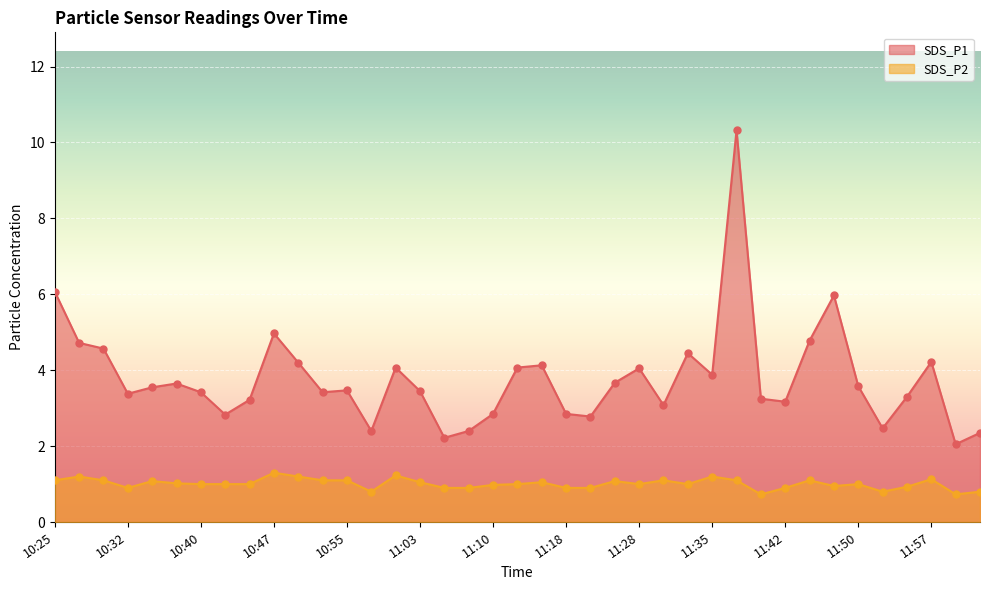

What is the total value across all series at 10:55?

4.6